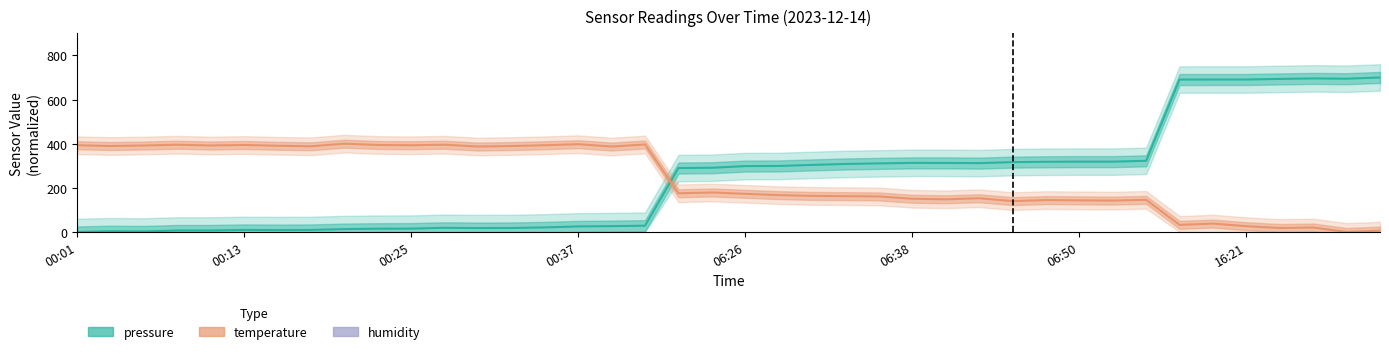

How many lines are shown in the chart?

3